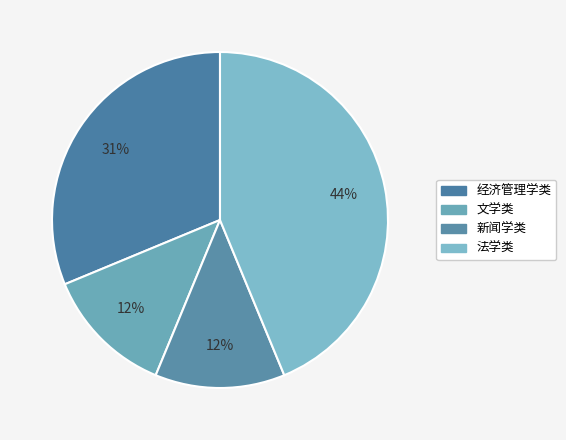

How many slices are in this pie chart?

4